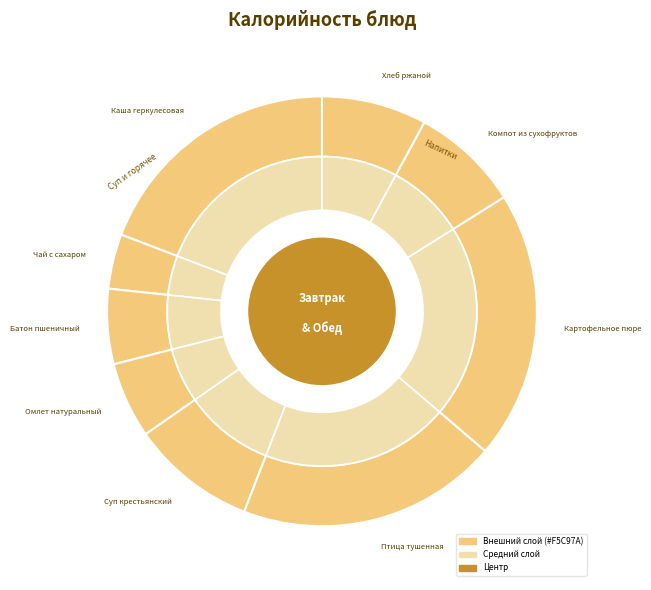

Is it true that Чай с сахаром is 11% of the pie?

False